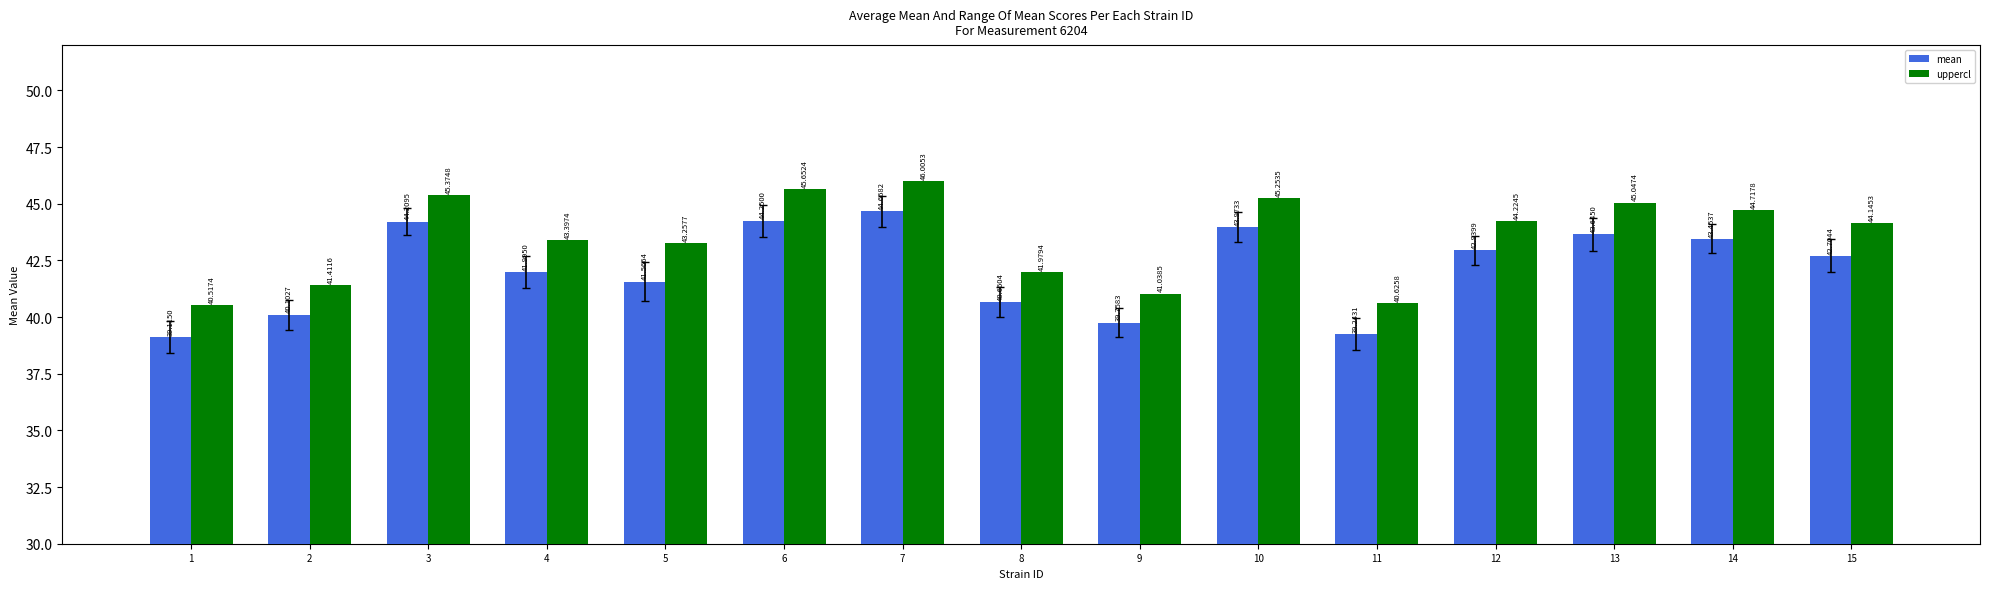

What is the spread (max minus min) of values at 11?

1.4